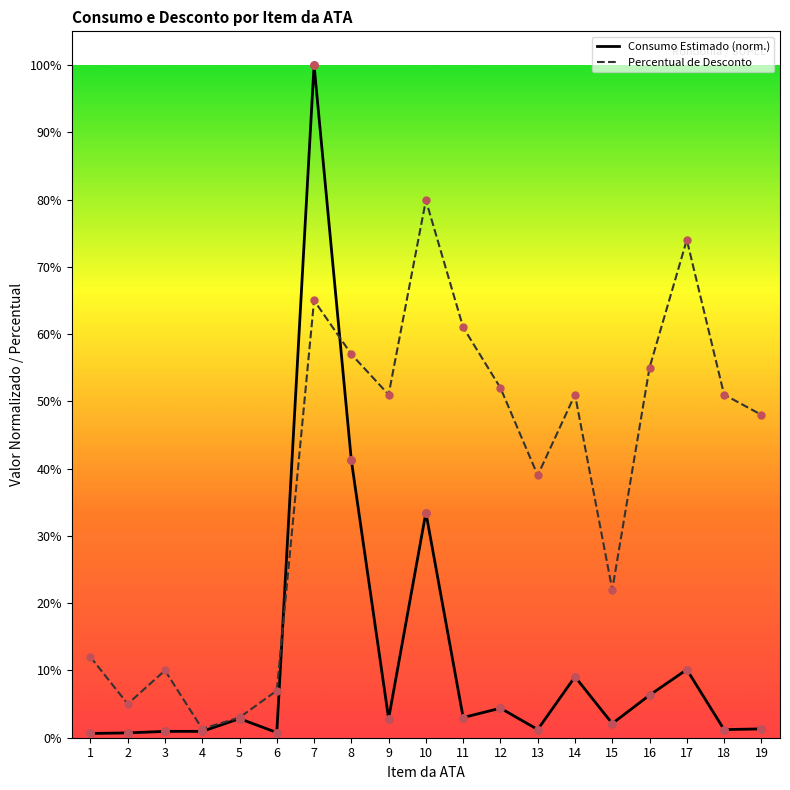

Which series has the largest total across all categories?

Percentual de Desconto